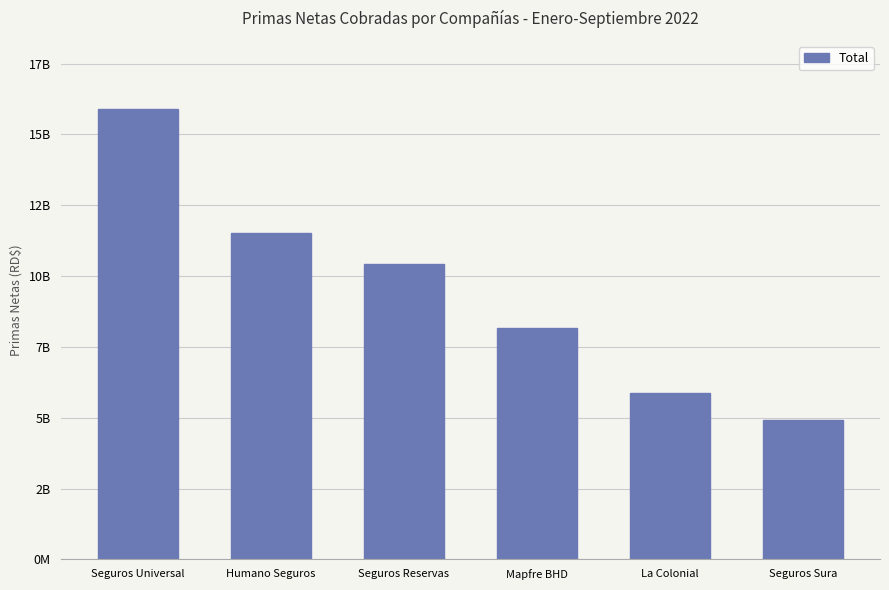

What value does the data have at Humano Seguros?

11556875493.4